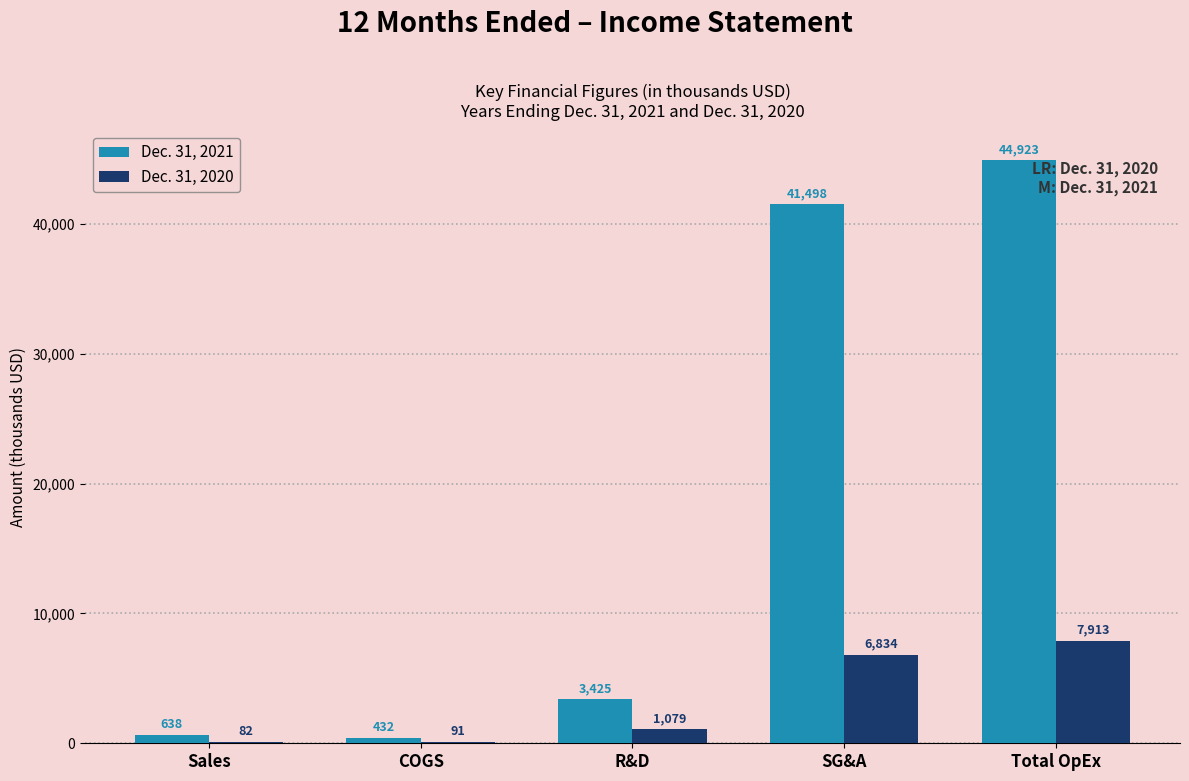

Reading left to right, extract all data points from this chart.

Dec. 31, 2021: Sales=638	COGS=432	R&D=3425	SG&A=41498	Total OpEx=44923
Dec. 31, 2020: Sales=82	COGS=91	R&D=1079	SG&A=6834	Total OpEx=7913